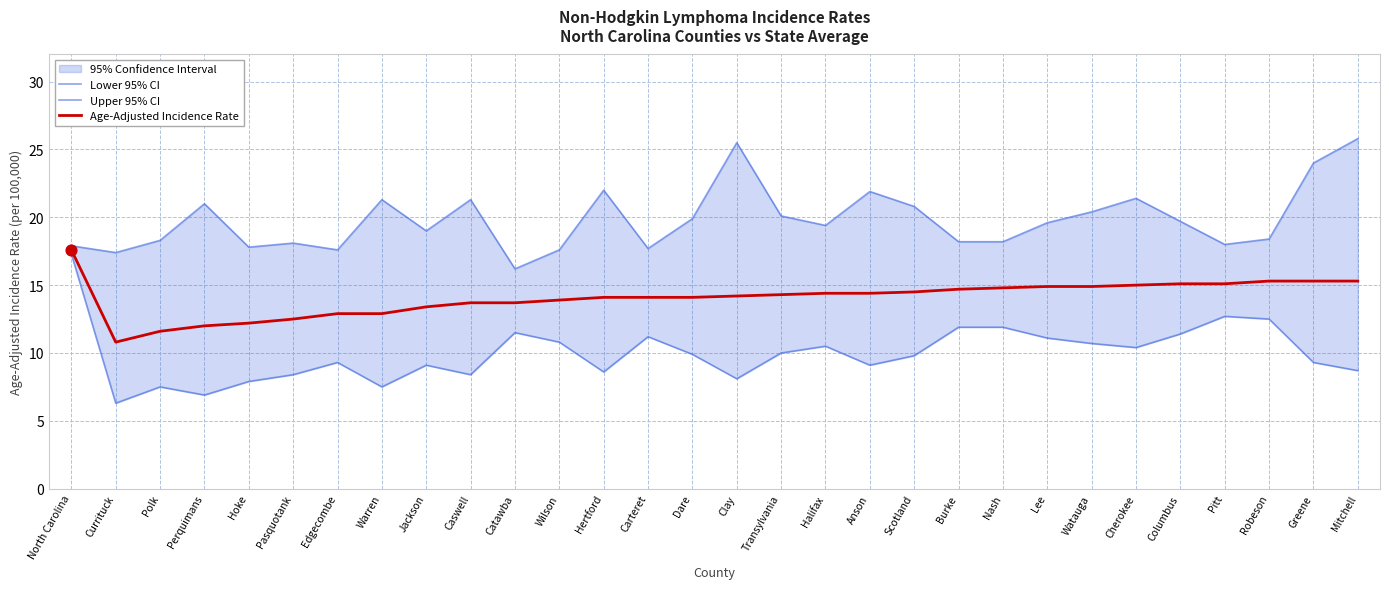

Is it true that Age-Adjusted Incidence Rate equals 11.6 at Polk?

True